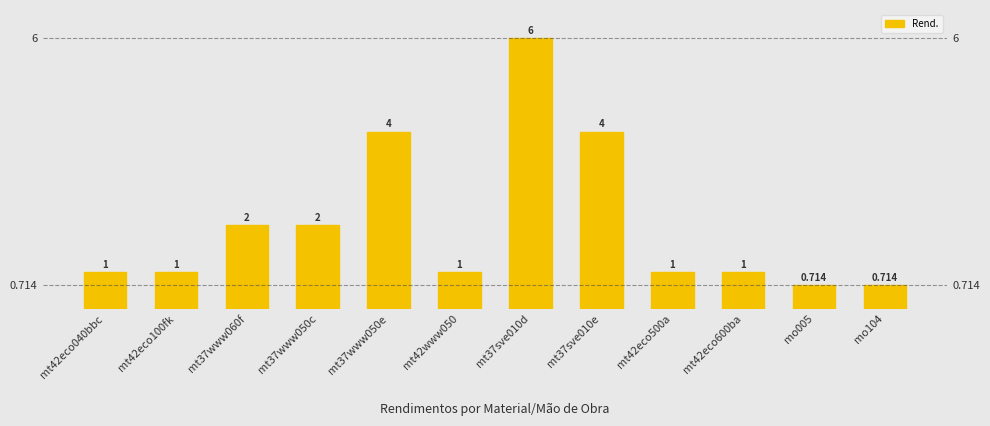

What is the sum of the values at mt37sve010e and mt42eco500a?

5.0